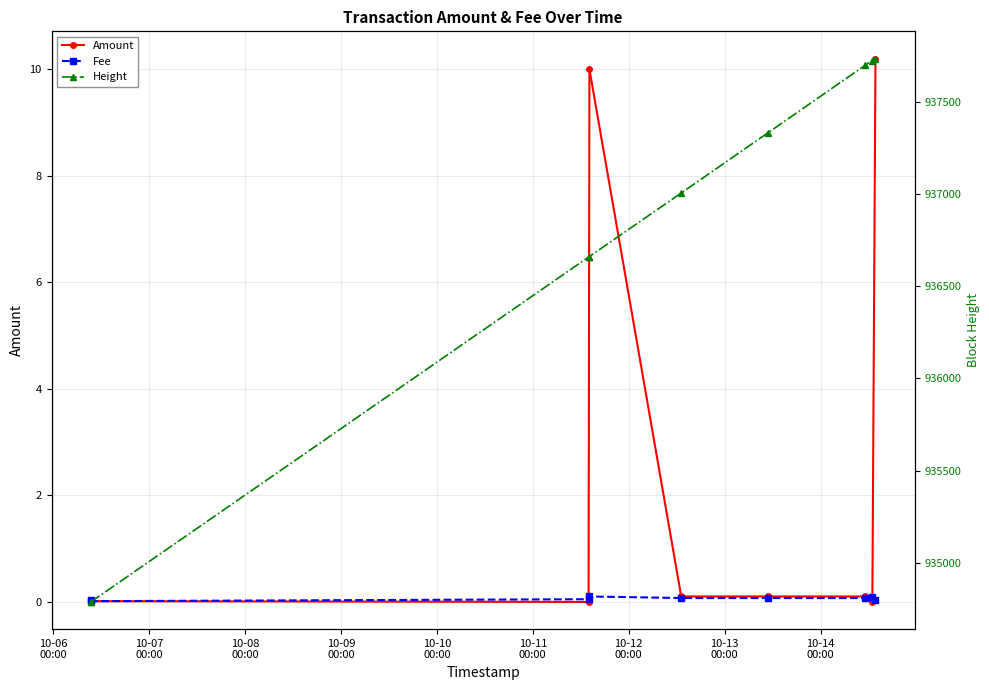

Which series has the largest total across all categories?

Height